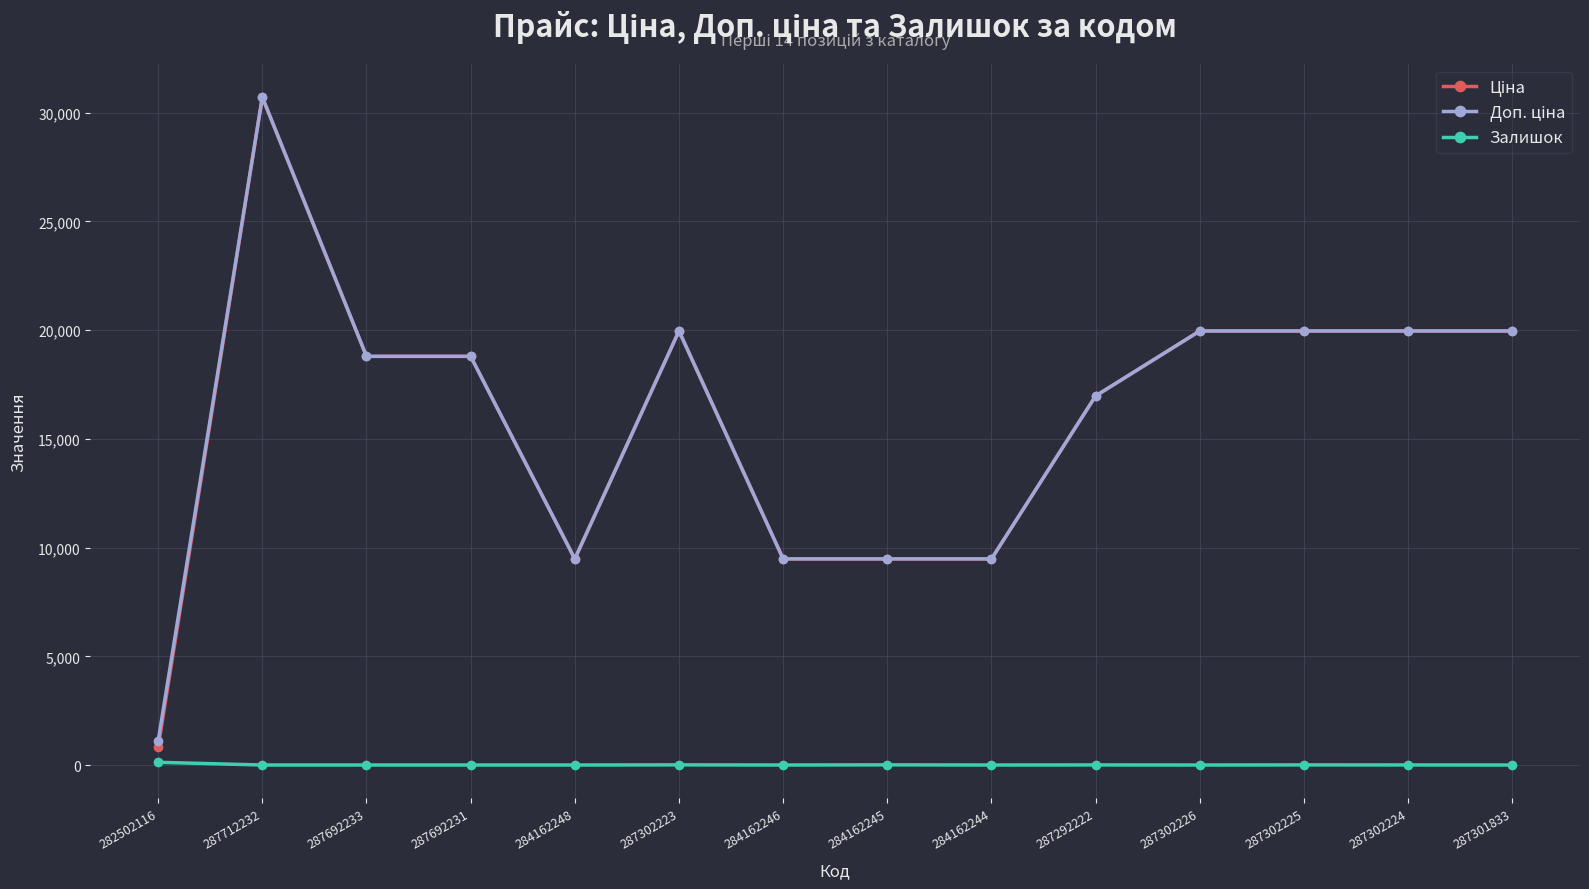

How many lines are shown in the chart?

3